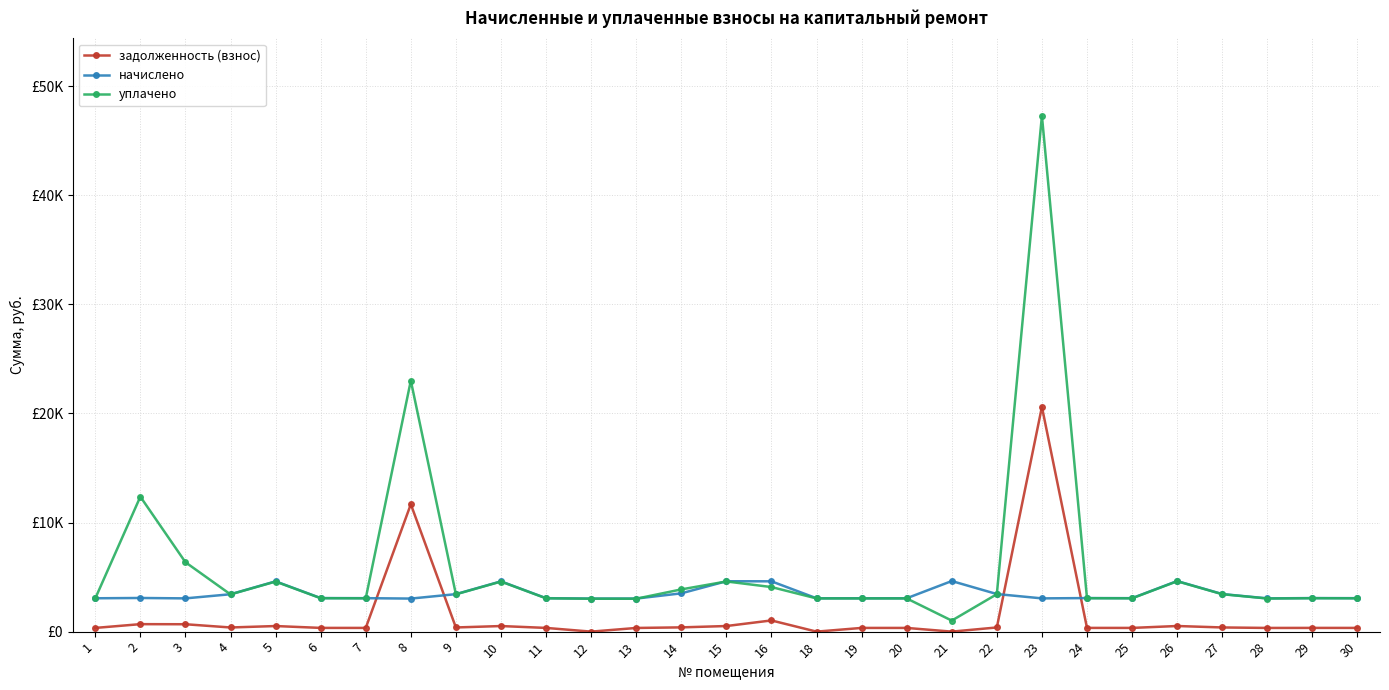

At which category does the chart reach its minimum across all series?

12